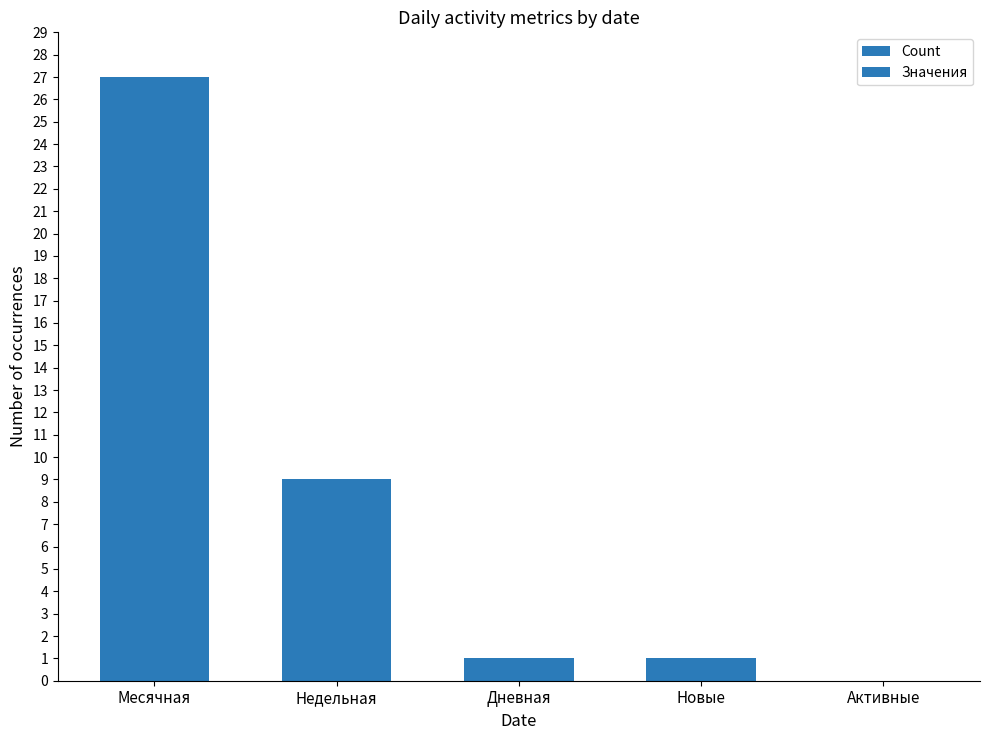

At which label does Значения reach its peak?

Месячная